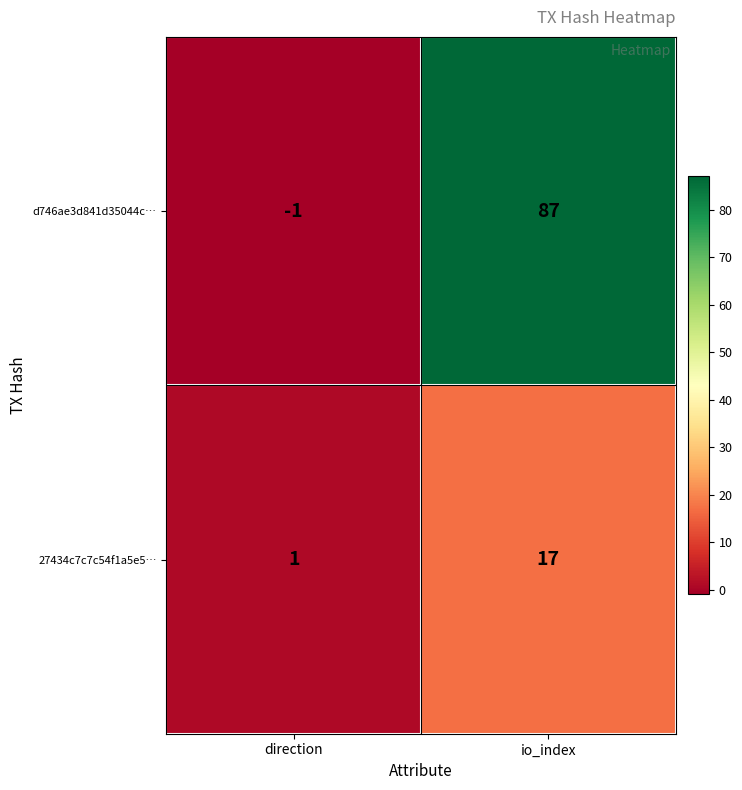

Which category has the highest value across all series?

io_index